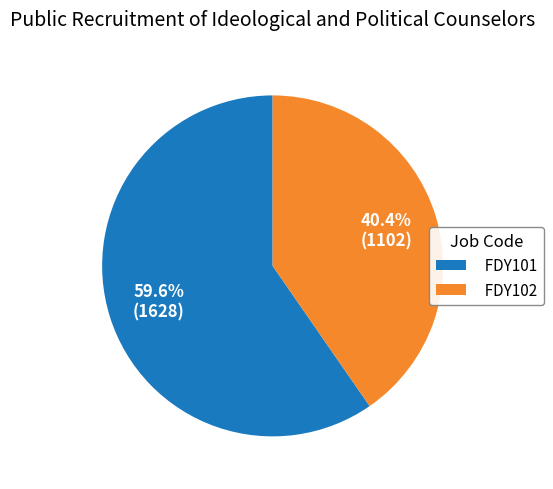

Which has a higher value, FDY102 or FDY101?

FDY101